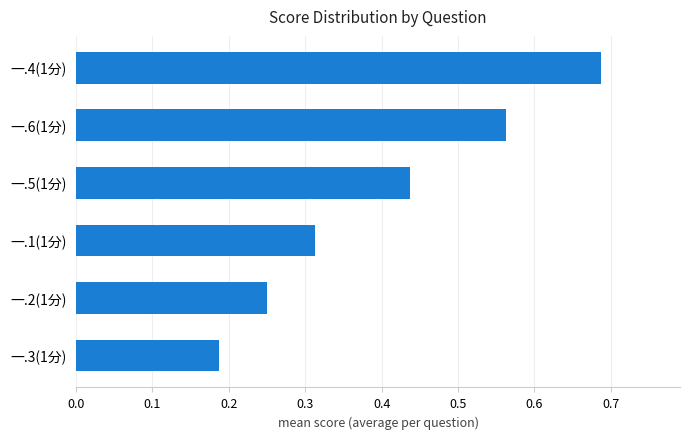

At which category does the chart reach its minimum across all series?

一.3(1分)